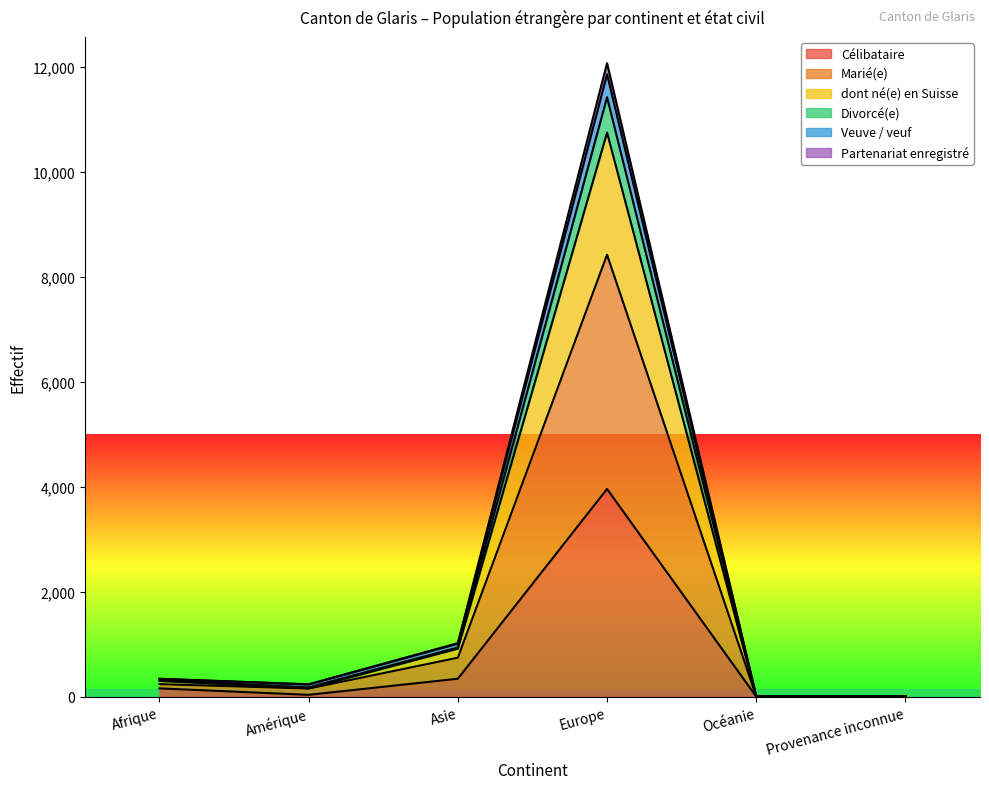

Rank the series at Provenance inconnue from highest to lowest value.

dont né(e) en Suisse, Divorcé(e), Veuve / veuf, Partenariat enregistré, Marié(e), Célibataire